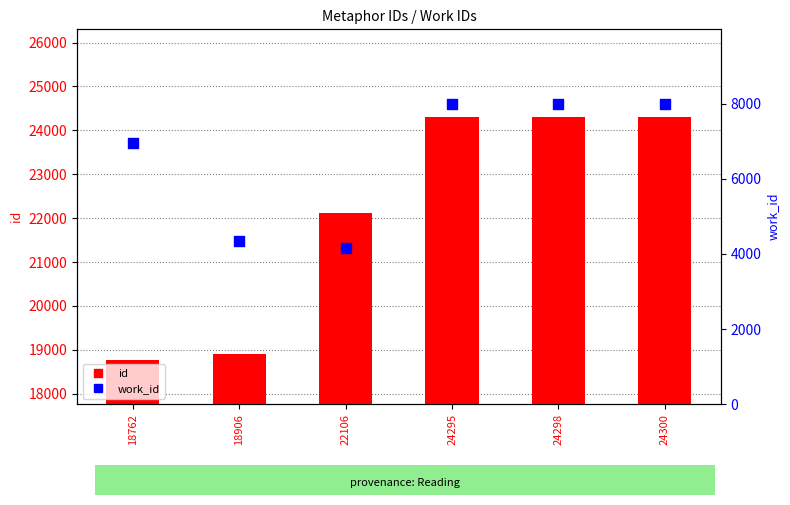

At how many categories does at least one series exceed 14212?

6